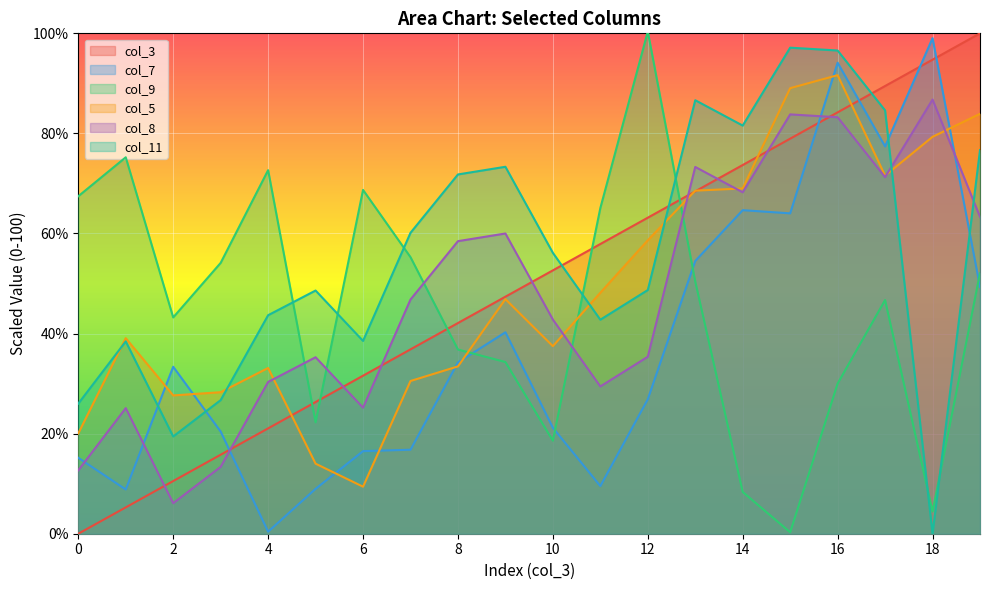

What is the value of the col_3 point at the 16th from the left?

78.9